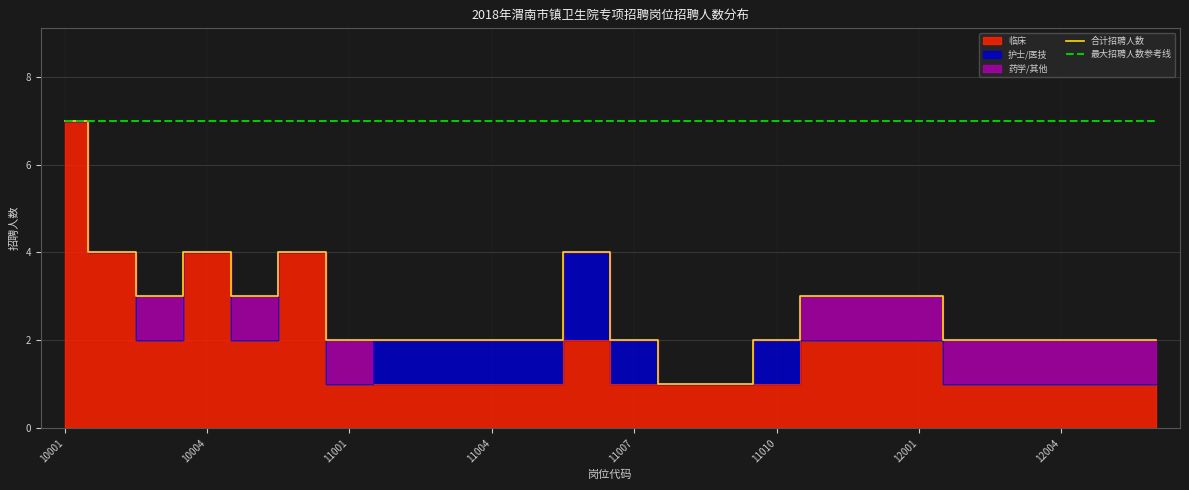

What is the lowest value of the 最大招聘人数参考线 series?

7